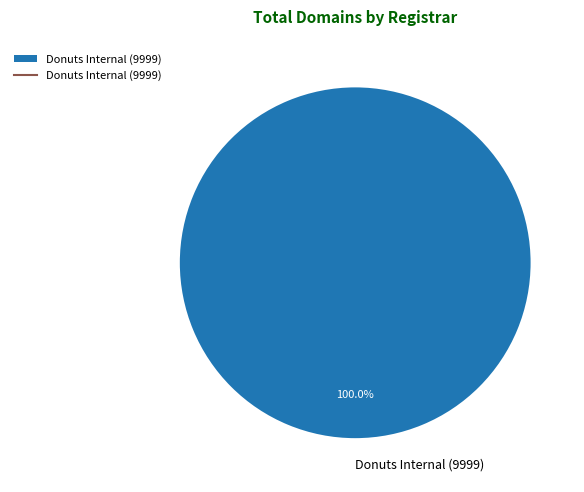

Does Donuts Internal (9999) represent more than half of the total?

Yes